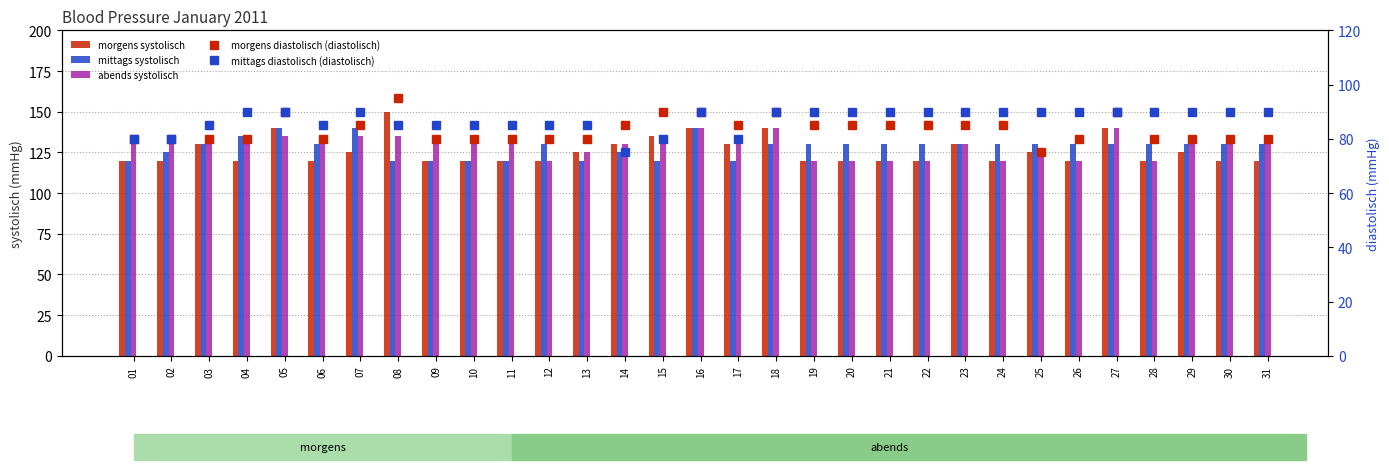

How many mittags diastolisch (diastolisch) values are between 85 and 90?

26